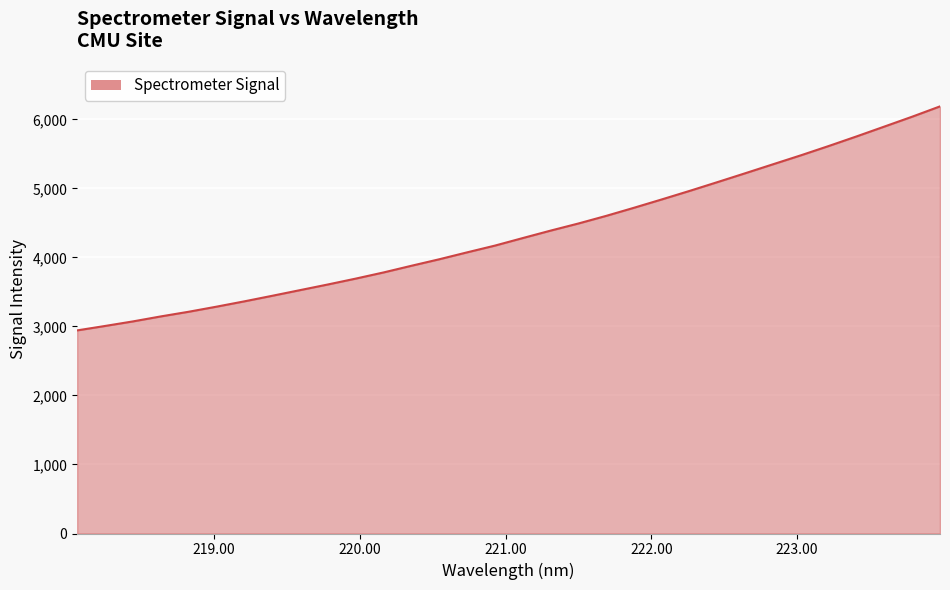

What is the smallest value displayed?

2943.4